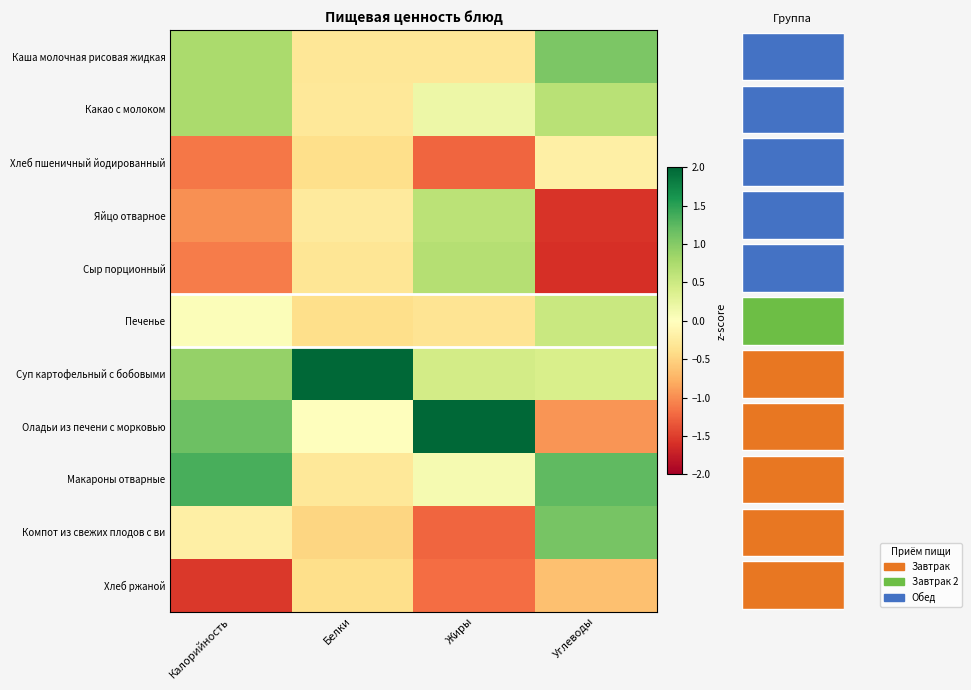

What is the difference between the highest and lowest values at Калорийность?

2.9